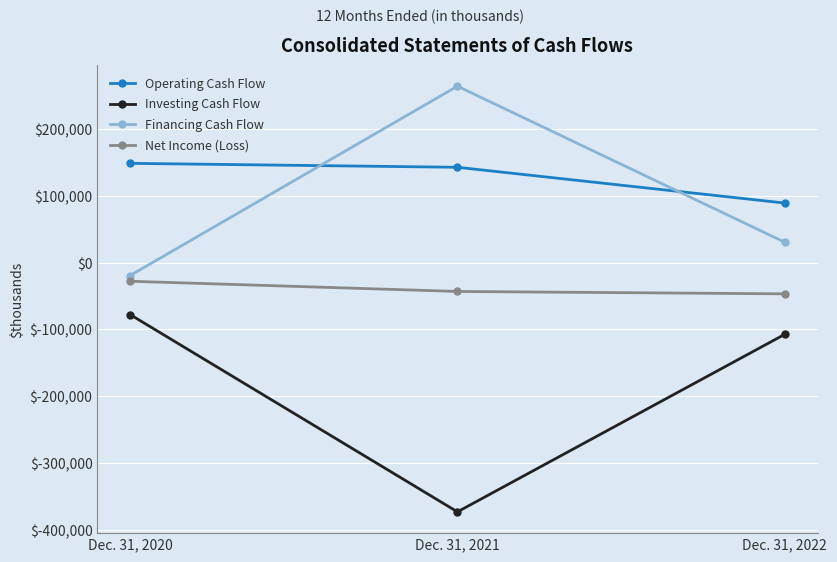

What is the total value across all series at Dec. 31, 2022?

-33769